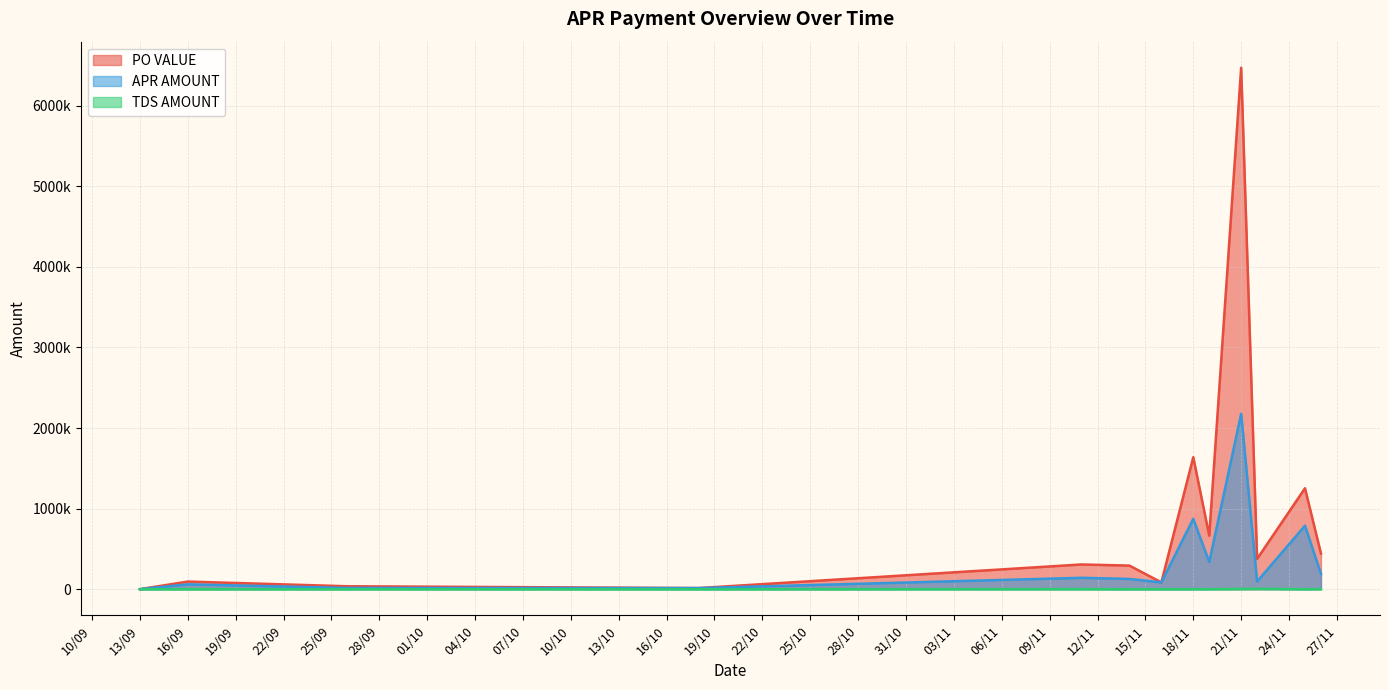

True or false: APR AMOUNT and TDS AMOUNT cross at least once.

False